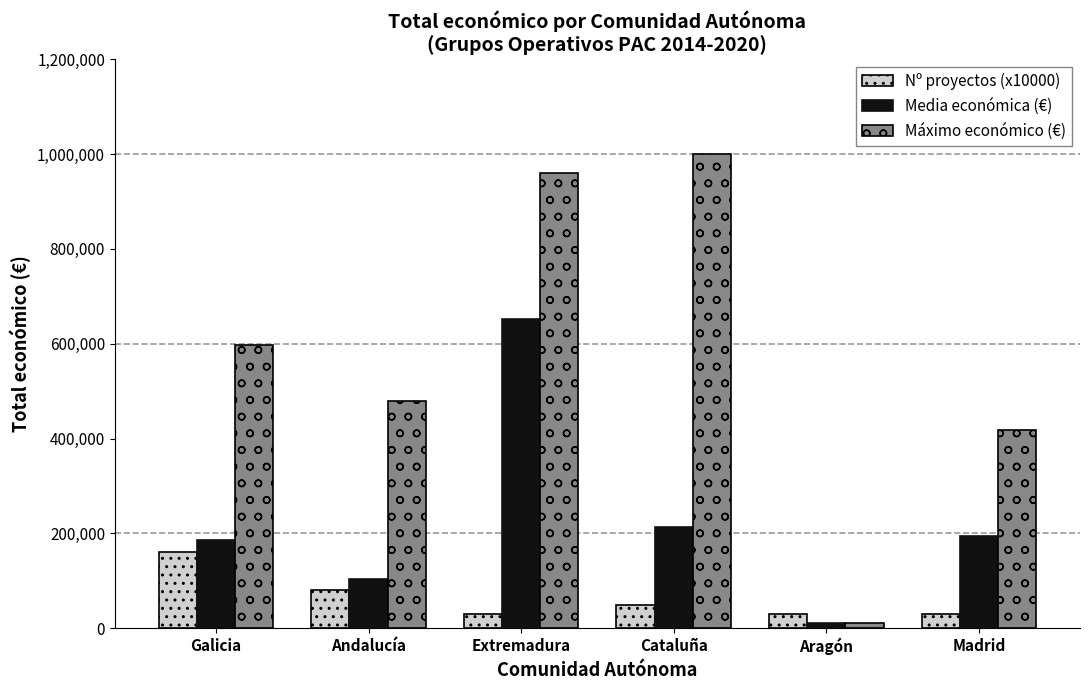

What is the difference between the second highest and minimum values in the Máximo económico (€) series?

948345